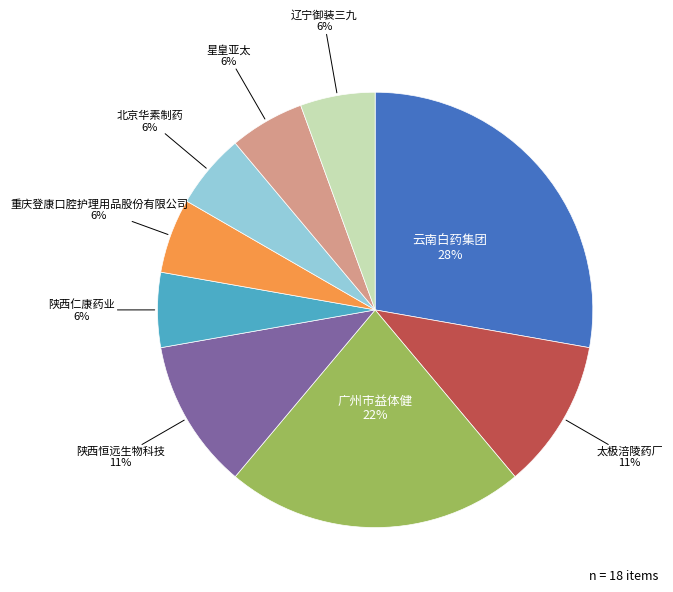

To the nearest percent, what is the difference between the largest and smallest slice percentages?

22%